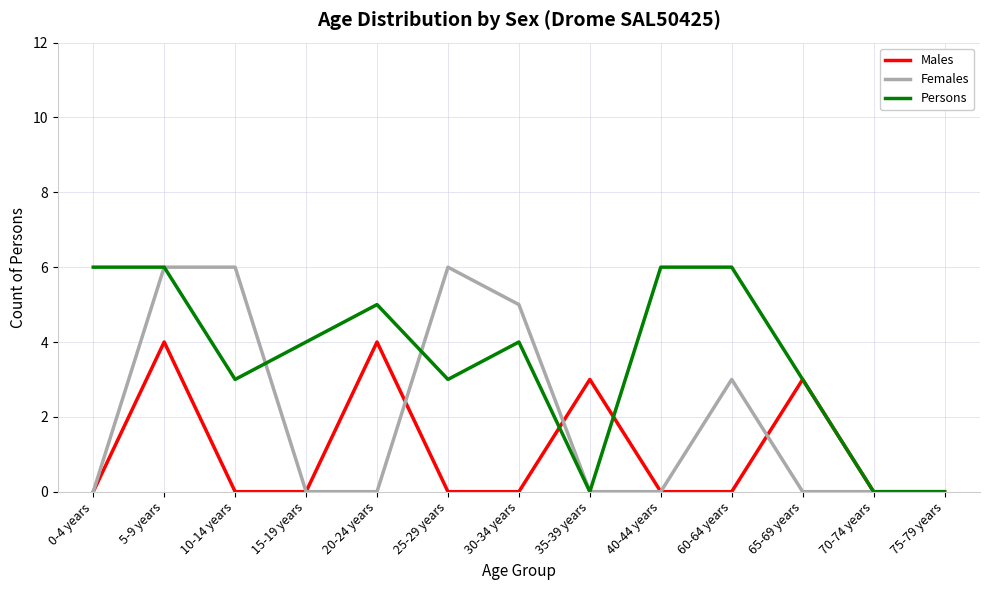

What position from the right is 25-29 years?

8